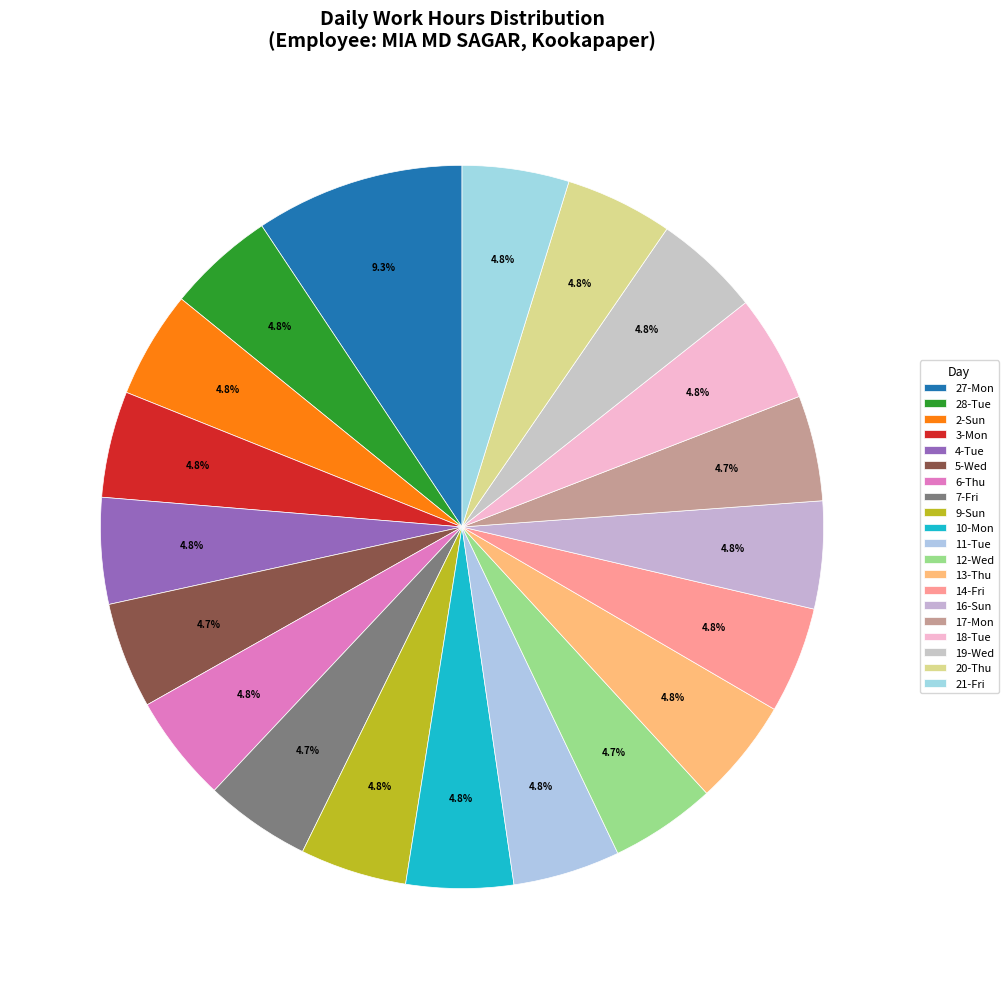

Is there any slice that represents more than half of the pie?

No